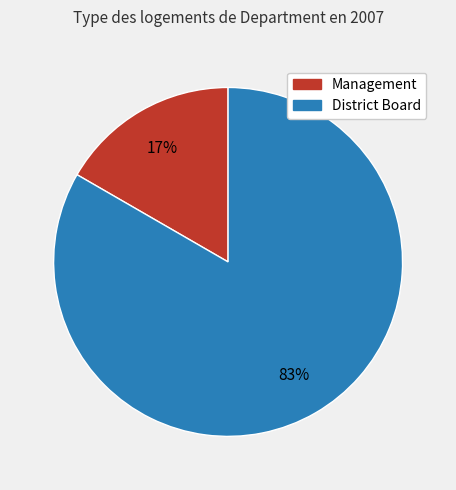

The District Board slice represents 72% of the pie. True or false?

False